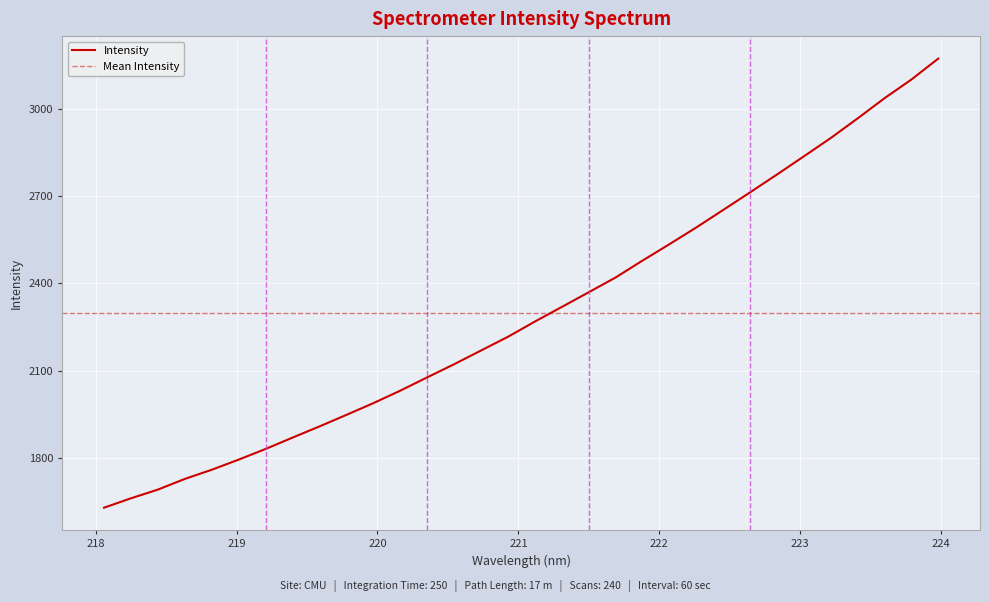

How many lines are shown in the chart?

1